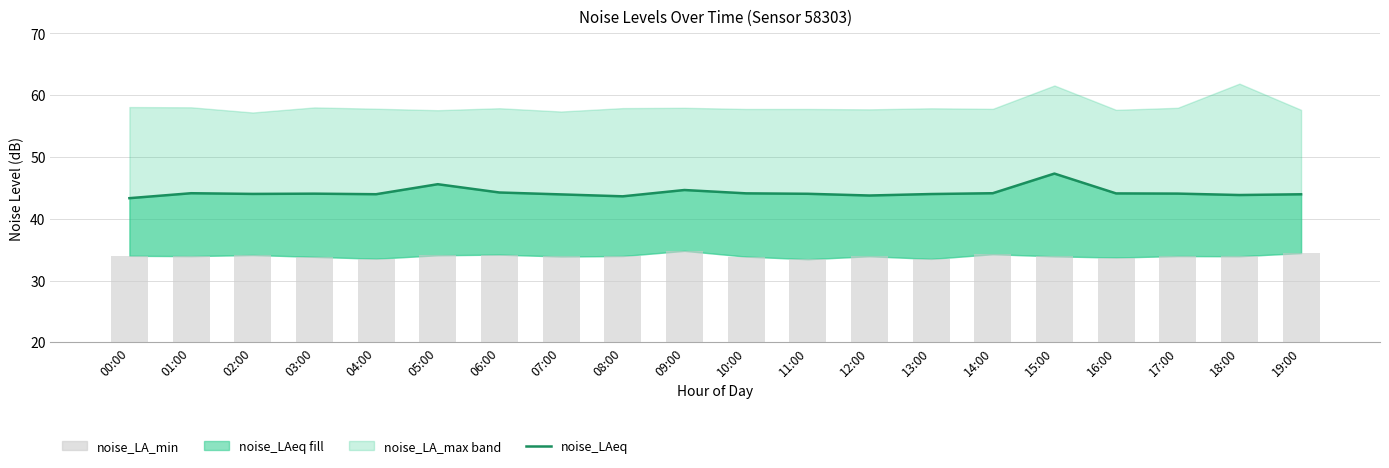

What is the difference between the noise_LA_min values at 07:00 and 11:00?

0.4